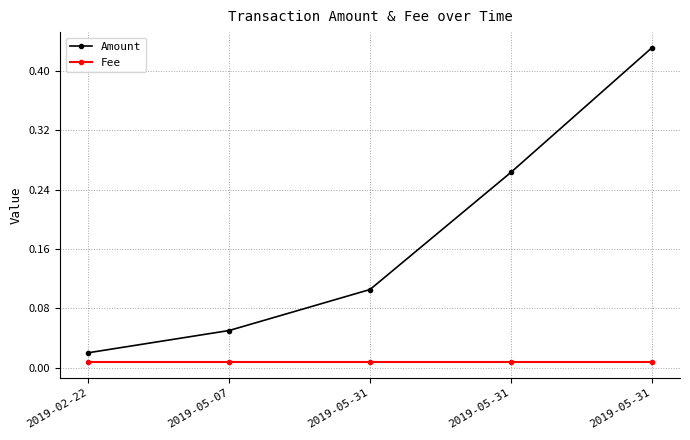

At which category is the sum across all series the highest?

2019-05-31